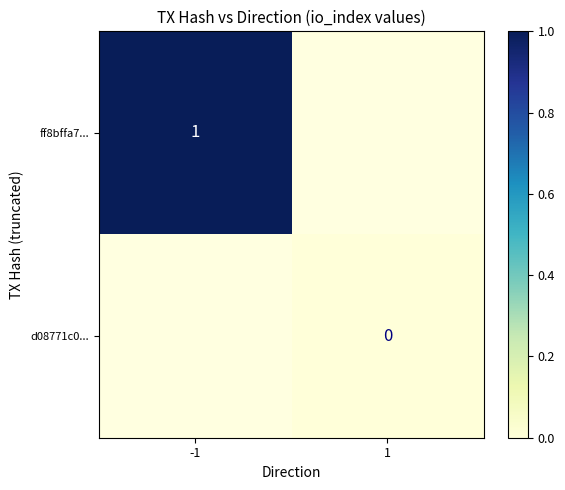

What is the greatest value displayed?

1.0